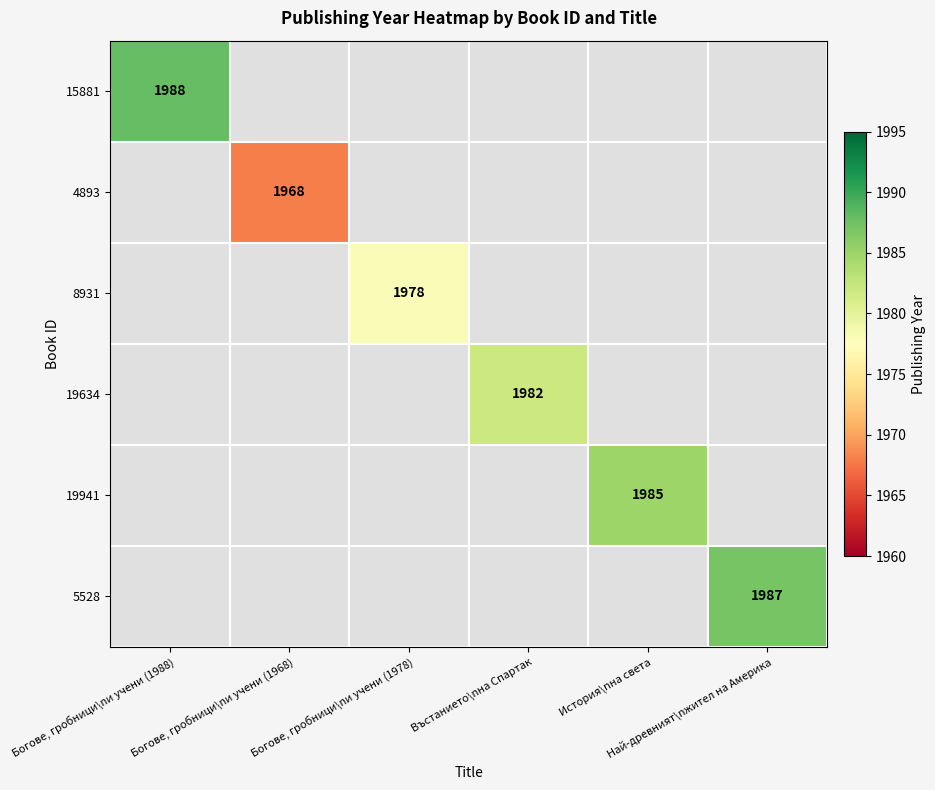

Count the number of categories in the chart.

6